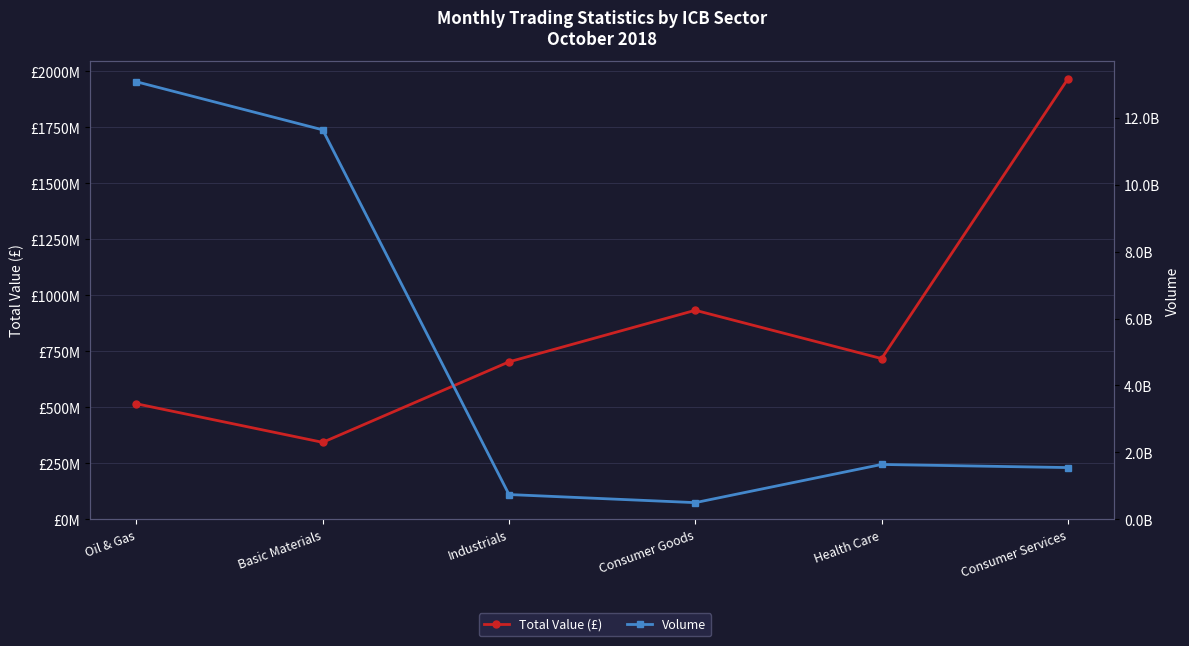

What is the label of the 6th point from the left?

Consumer Services